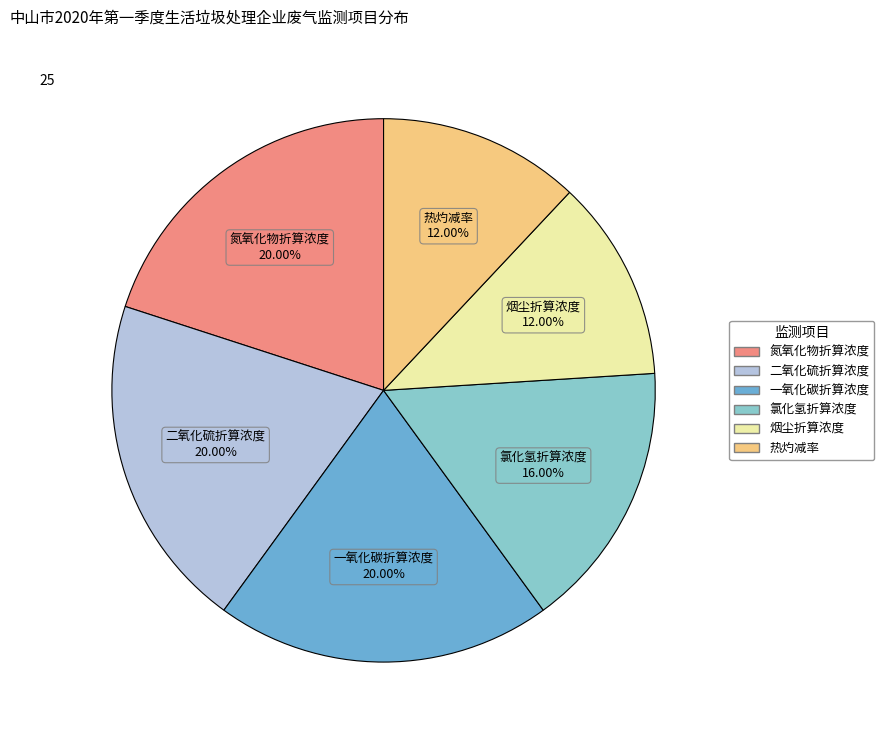

How much of the chart is everything except 一氧化碳折算浓度?

80.0%